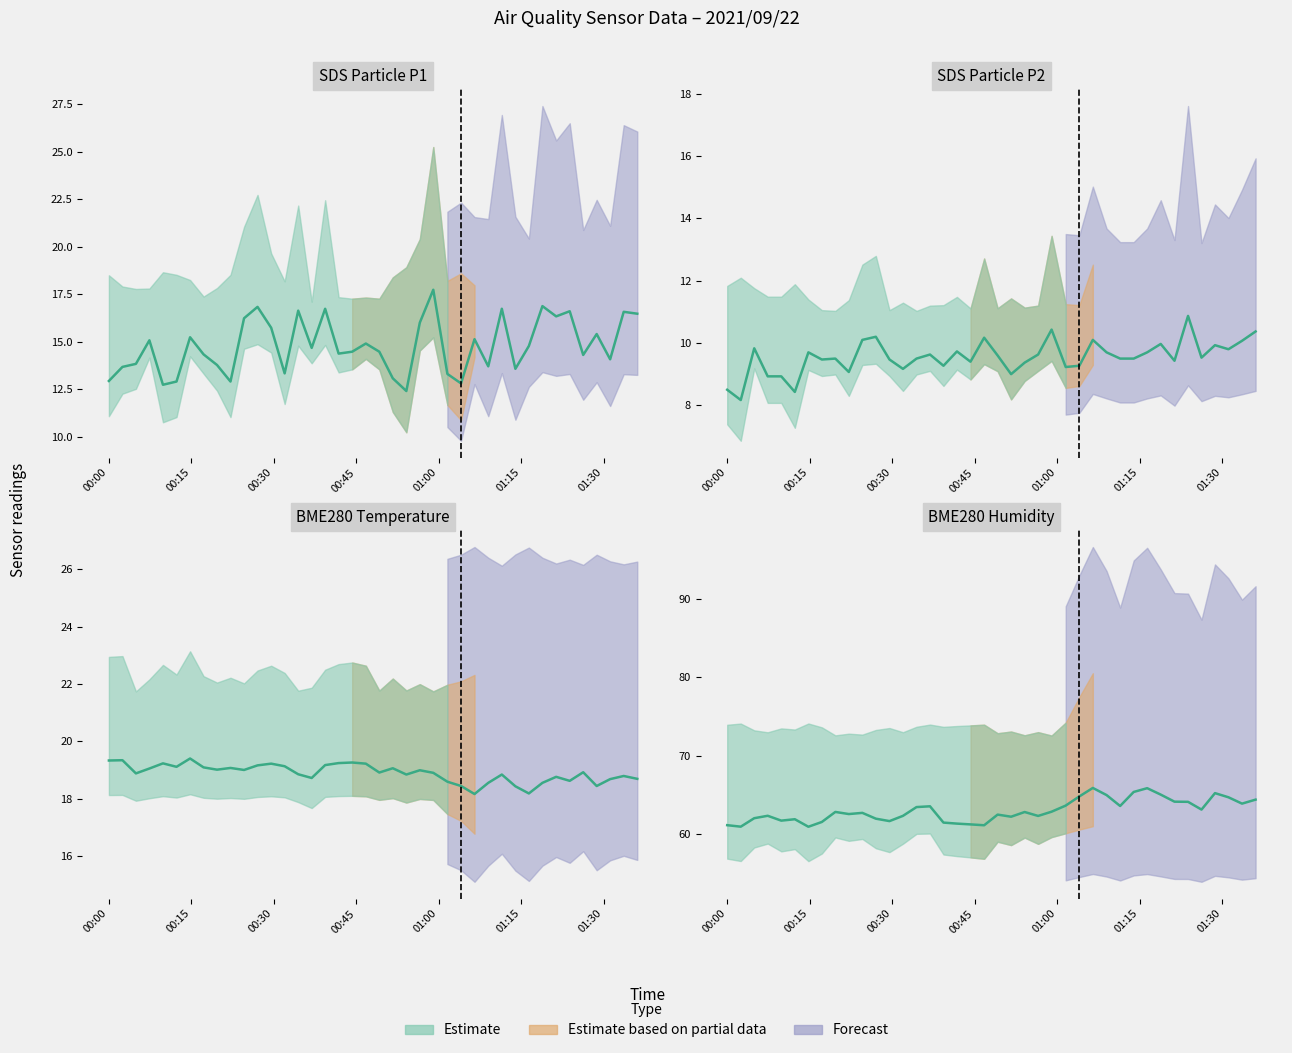

At which label is SDS_P1 closest to 15?

2021/09/22 00:07:22